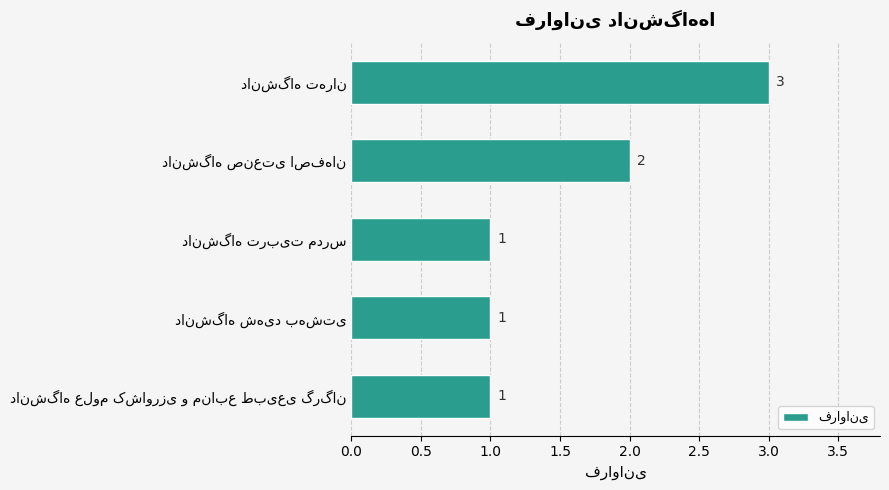

What is the value of the 5th bar from the top?

1